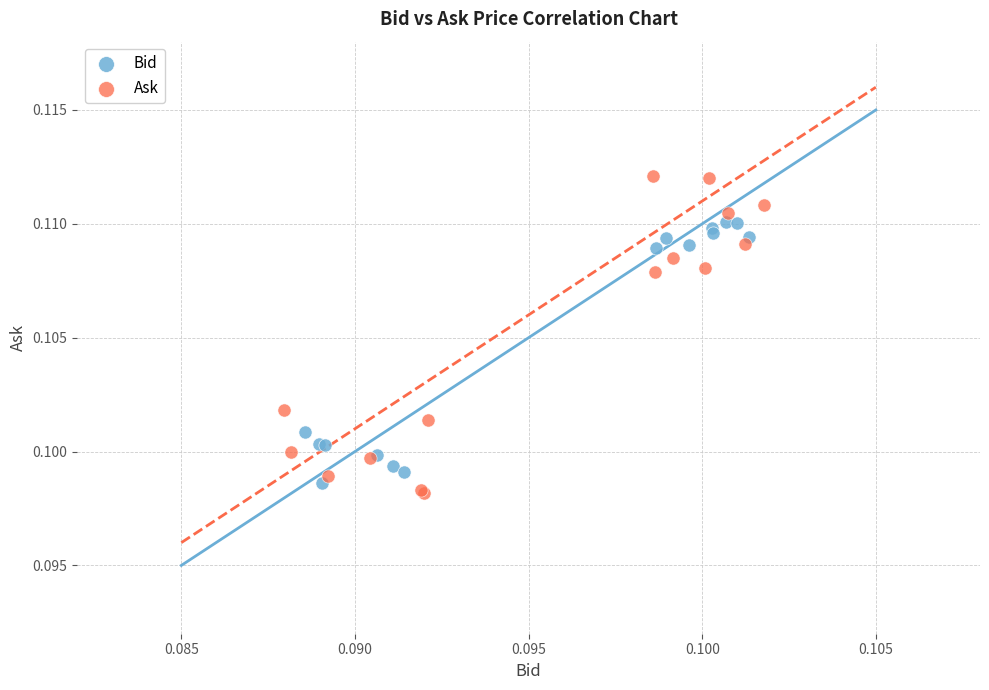

Which series has the widest spread of Y values?

Ask